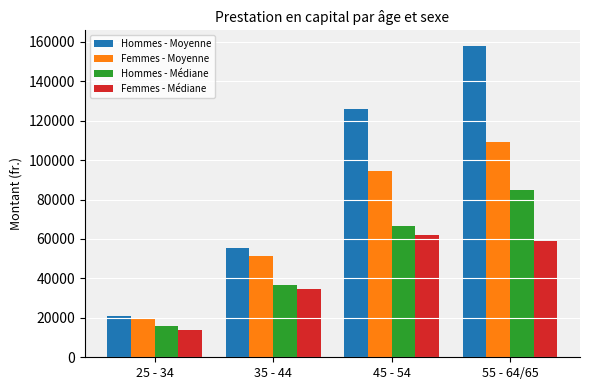

What are all the series names shown in the legend?

Hommes - Moyenne, Femmes - Moyenne, Hommes - Médiane, Femmes - Médiane